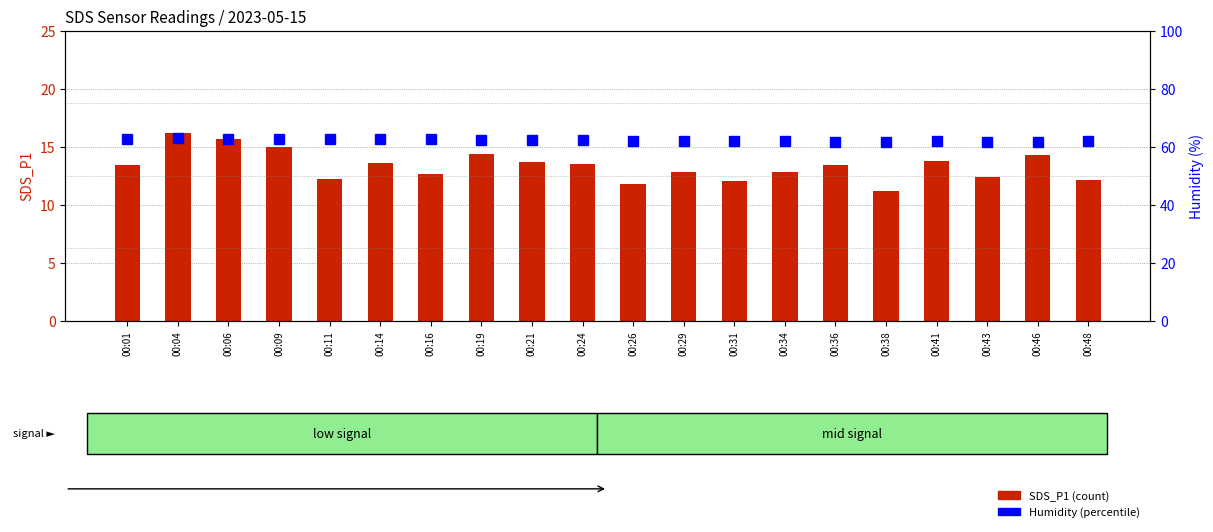

What are all the series names shown in the legend?

SDS_P1, Humidity